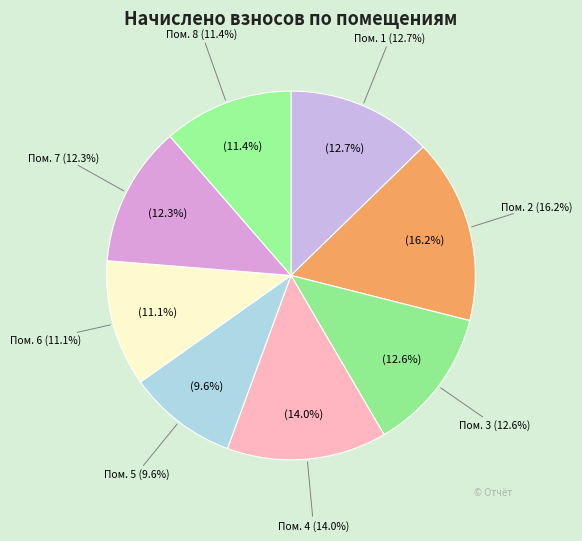

Which slice is the smallest?

5